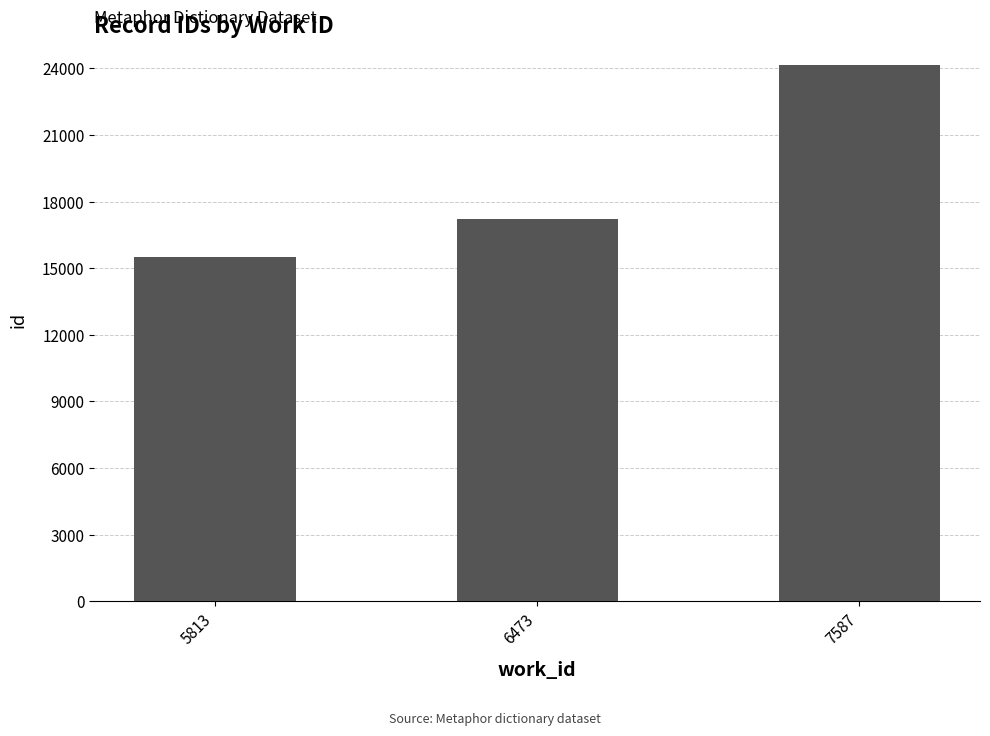

Which category has the highest value across all series?

7587